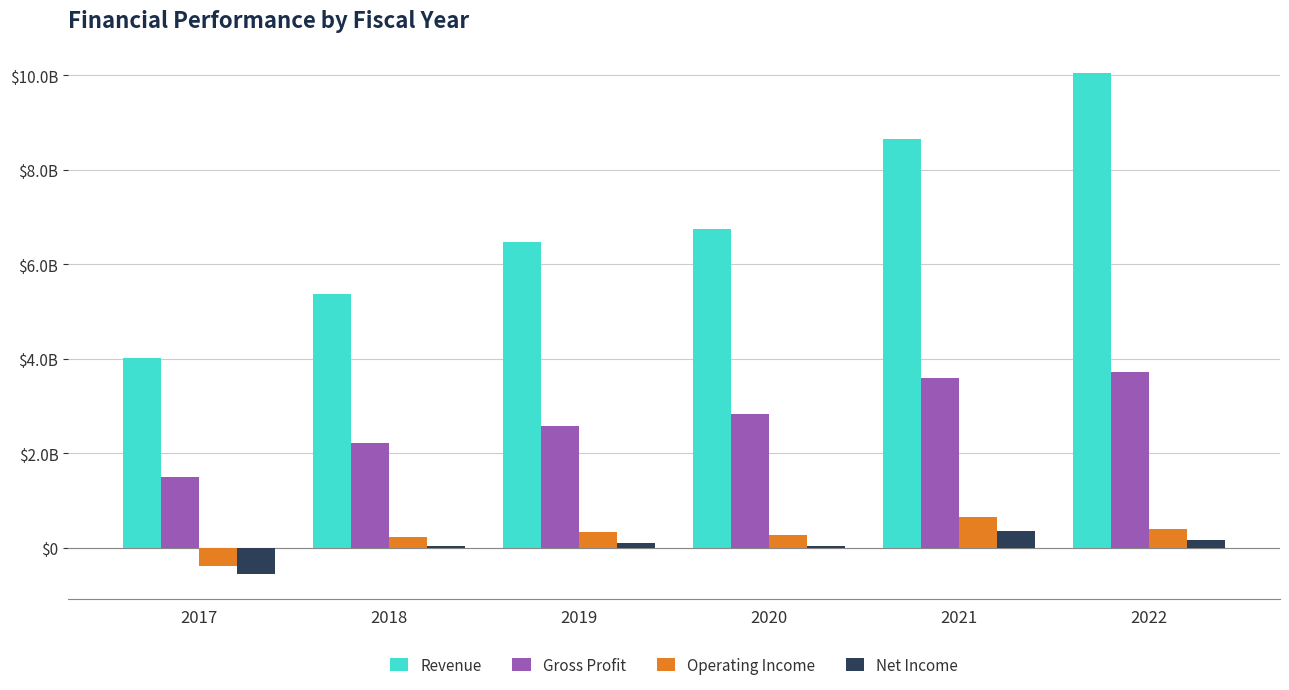

Does the chart contain any negative values?

Yes